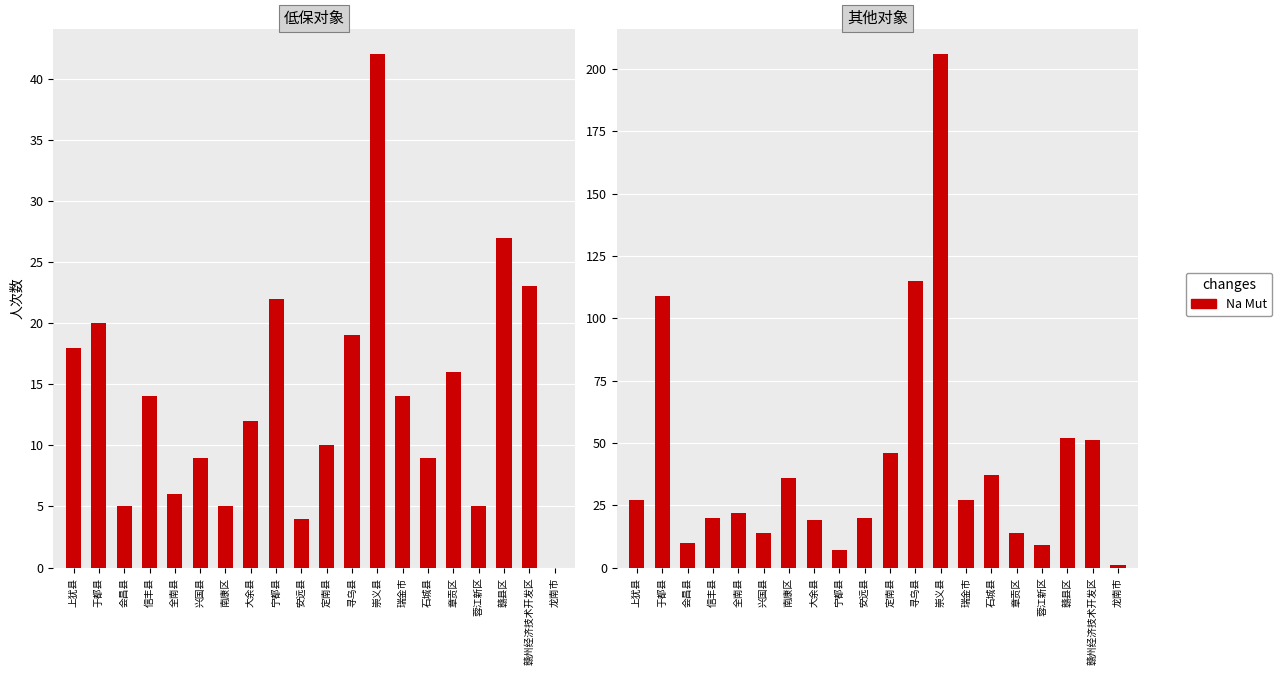

Rank the categories by value from lowest to highest.

龙南市, 宁都县, 蓉江新区, 会昌县, 兴国县, 章贡区, 大余县, 信丰县, 安远县, 全南县, 上犹县, 瑞金市, 南康区, 石城县, 定南县, 赣州经济技术开发区, 赣县区, 于都县, 寻乌县, 崇义县